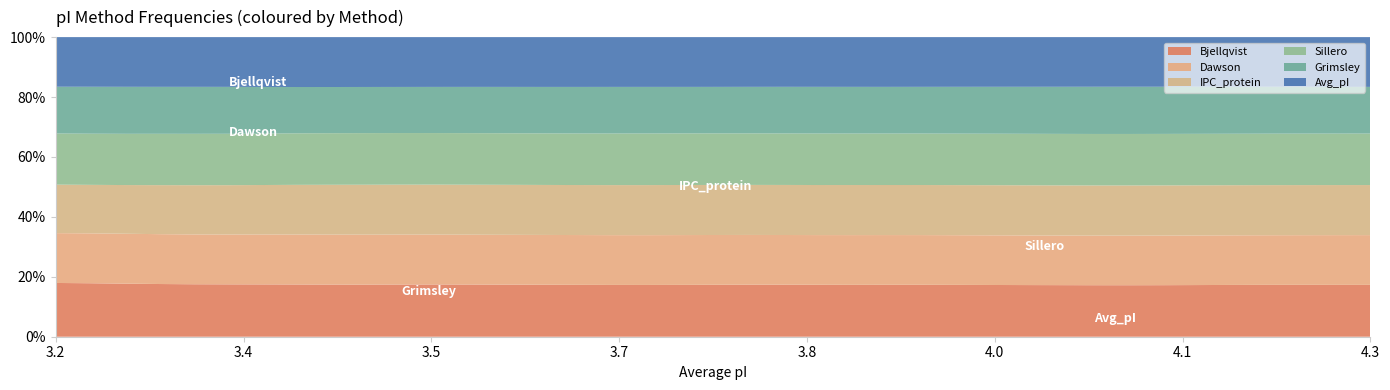

What is the maximum value for Bjellqvist?

17.9